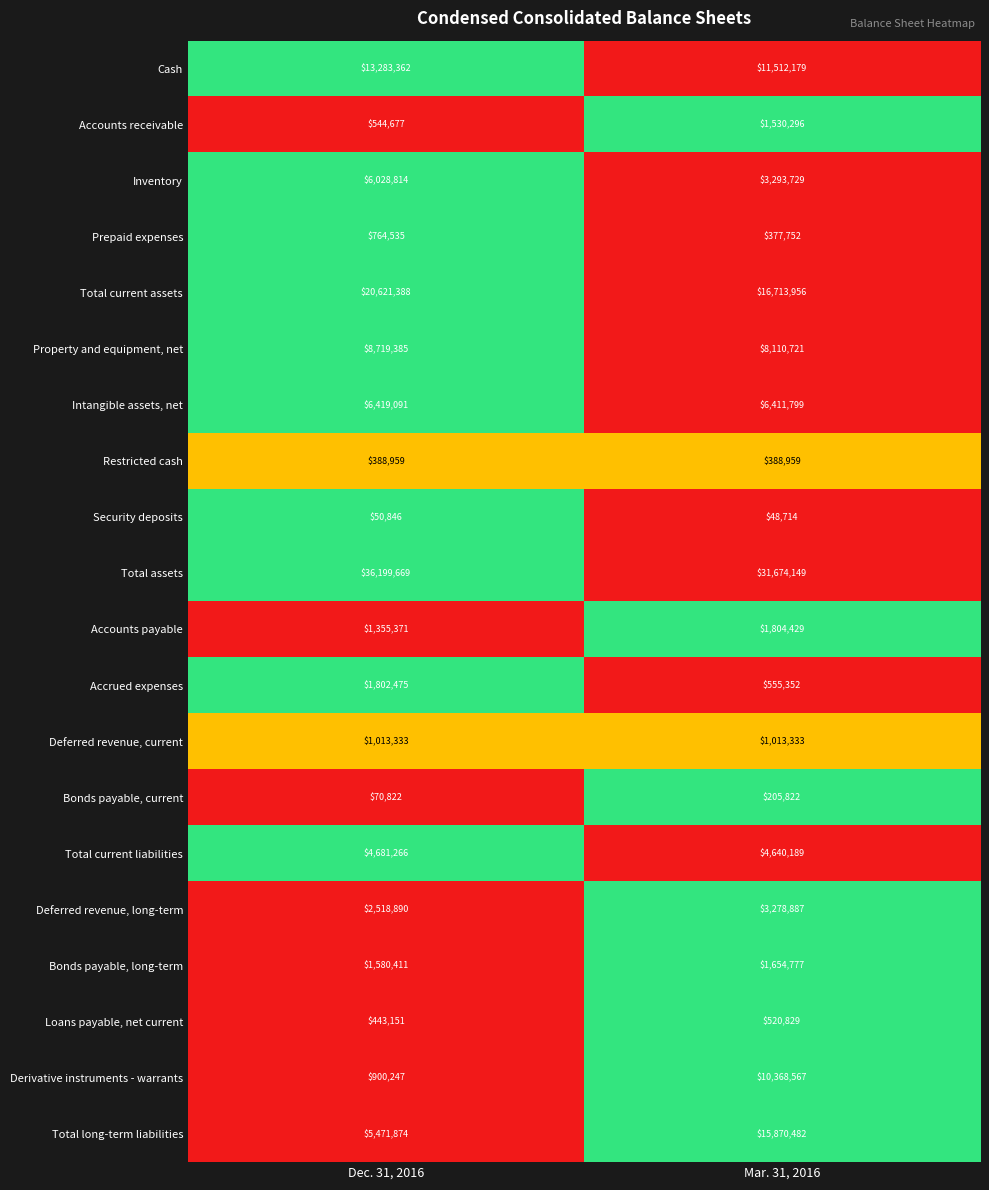

The Bonds payable, long-term series shows 1580411 at Dec. 31, 2016. True or false?

True